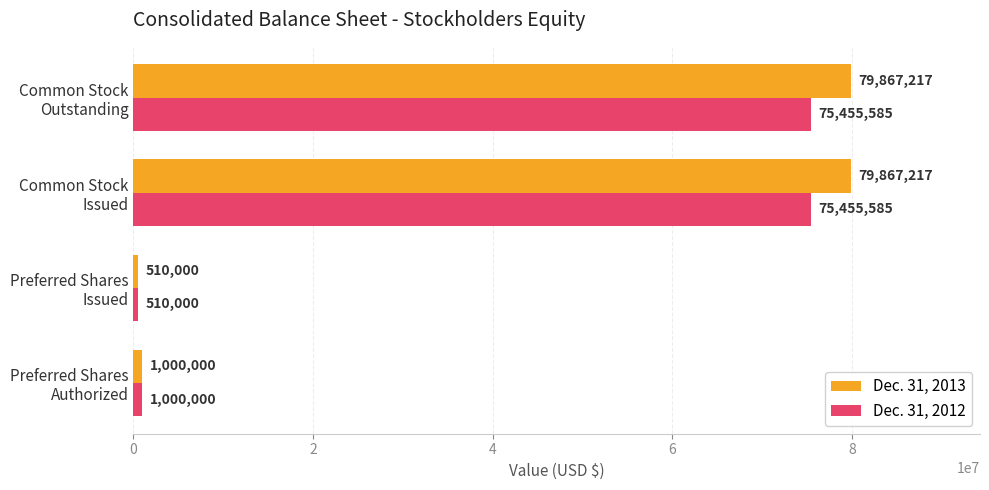

Which series has the largest total across all categories?

Dec. 31, 2013